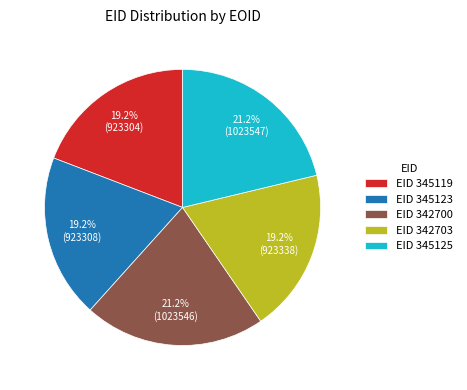

Combined, what portion of the pie is EID 342703 and EID 342700?

40.4%